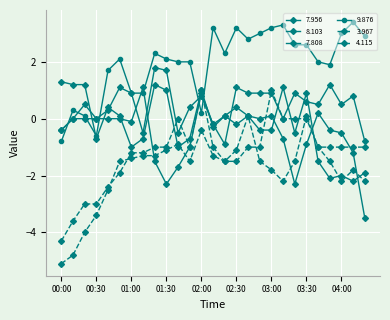

Rank the series by their maximum value, from highest to lowest.

9.876, 7.808, 8.103, 7.956, 4.115, 3.967